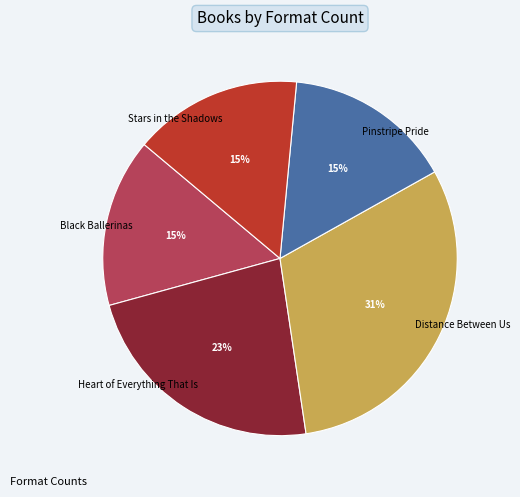

To the nearest percent, what portion does Black Ballerinas represent?

15%